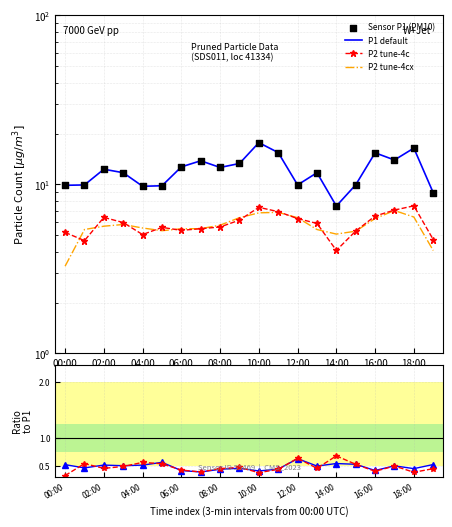

Which series reaches the maximum Y coordinate?

P1 default